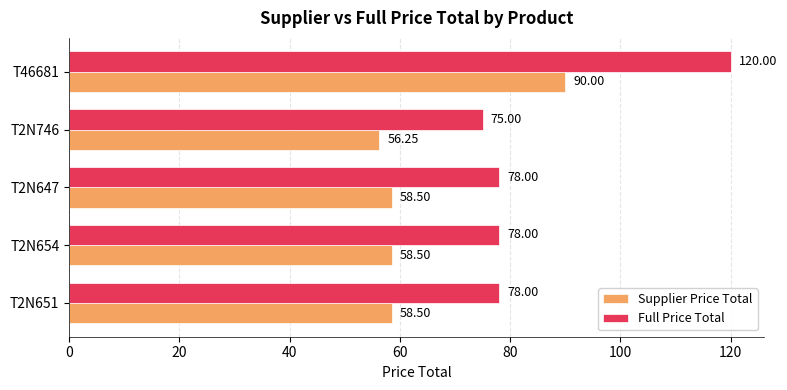

What is the total value across all series at T2N654?

136.5